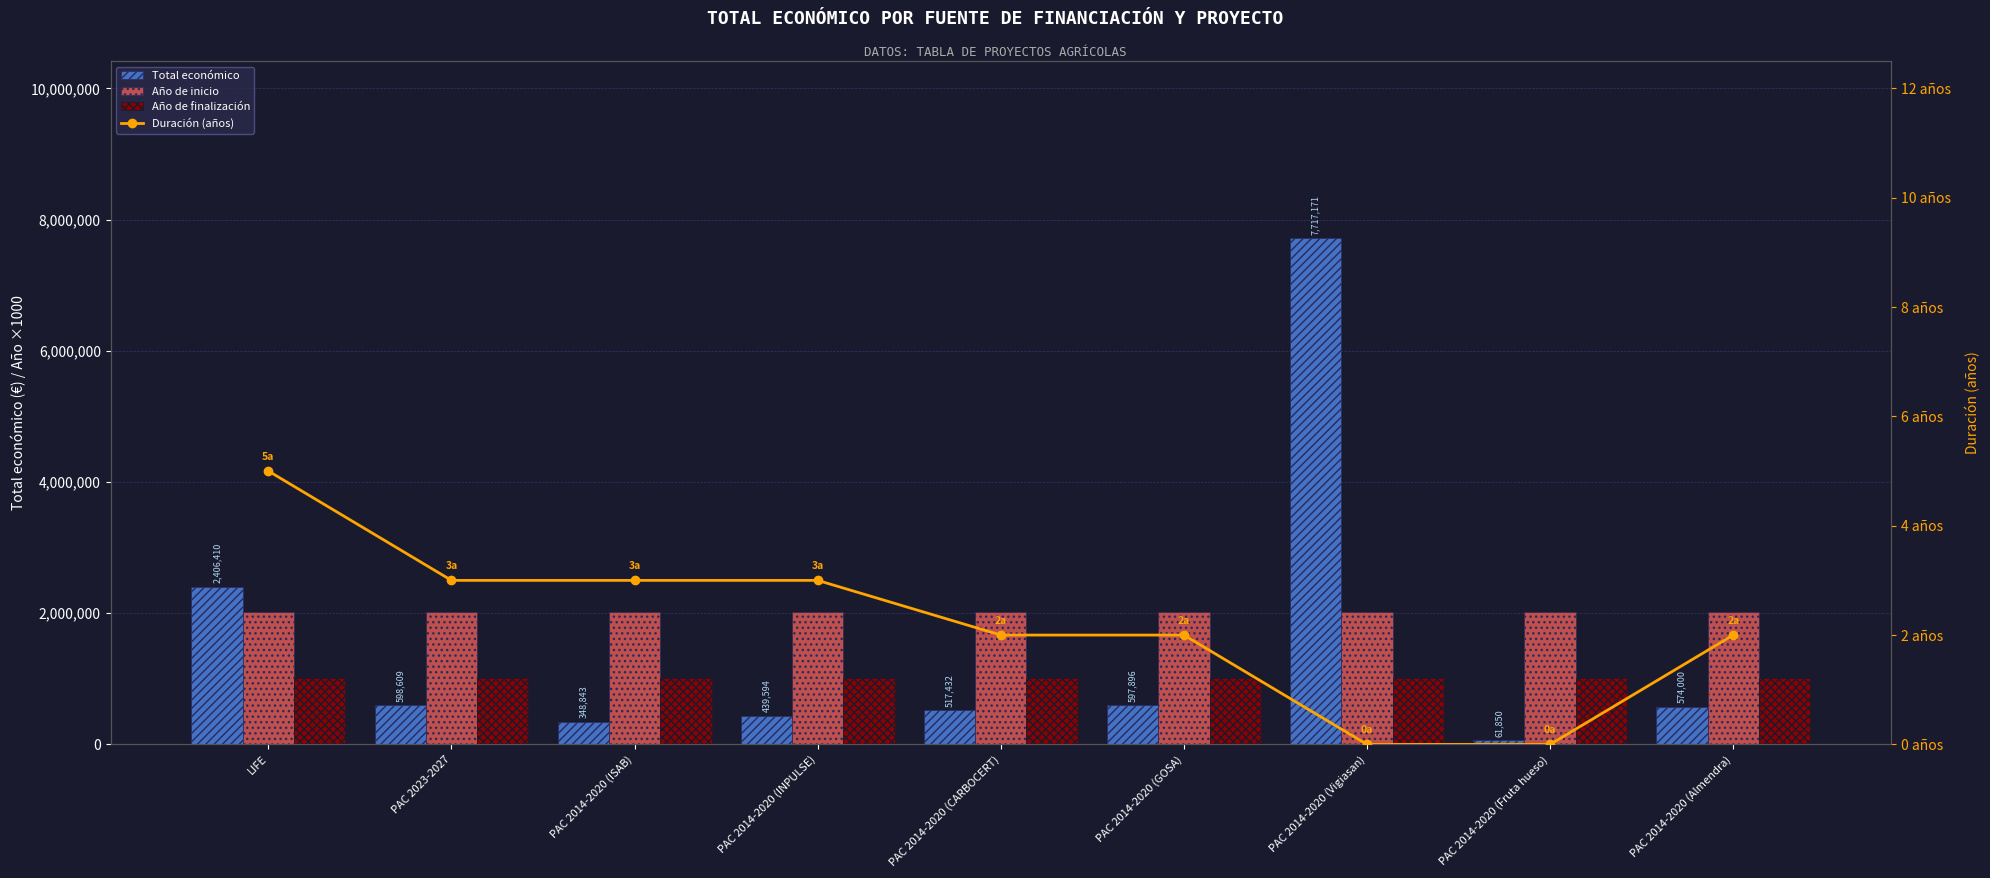

List the labels in order of Año de finalización value, largest first.

PAC 2023-2027, LIFE, PAC 2014-2020 (ISAB), PAC 2014-2020 (INPULSE), PAC 2014-2020 (GOSA), PAC 2014-2020 (CARBOCERT), PAC 2014-2020 (Almendra), PAC 2014-2020 (Vigiasan), PAC 2014-2020 (Fruta hueso)